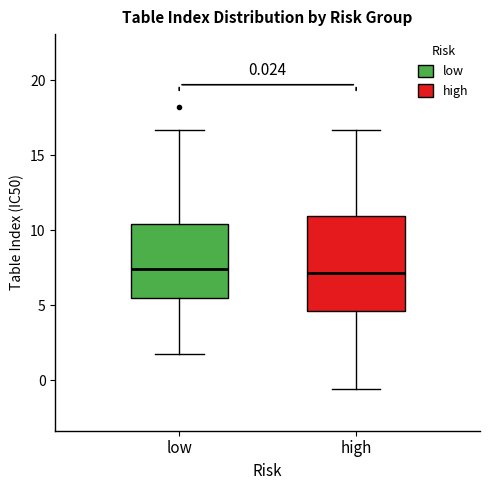

Comparing the boxes themselves (not the whiskers), which one is the tallest?

high